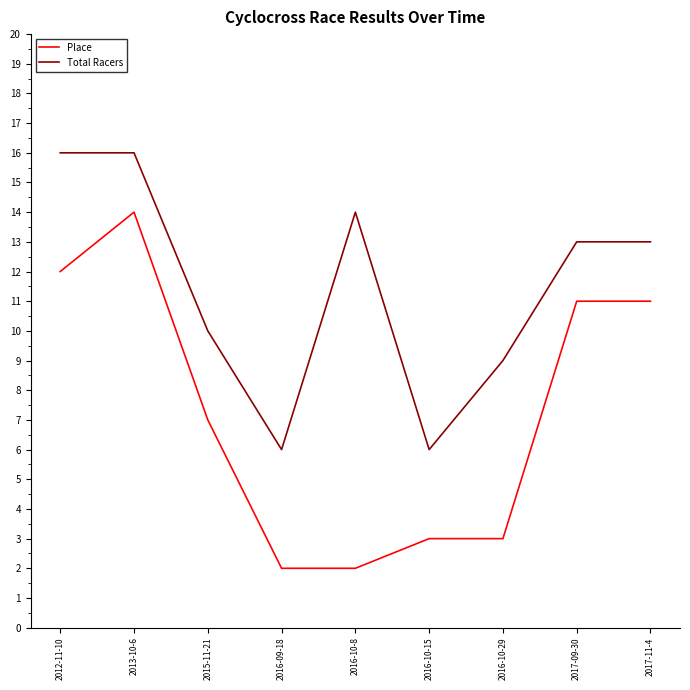

How many categories are shown in the chart?

9